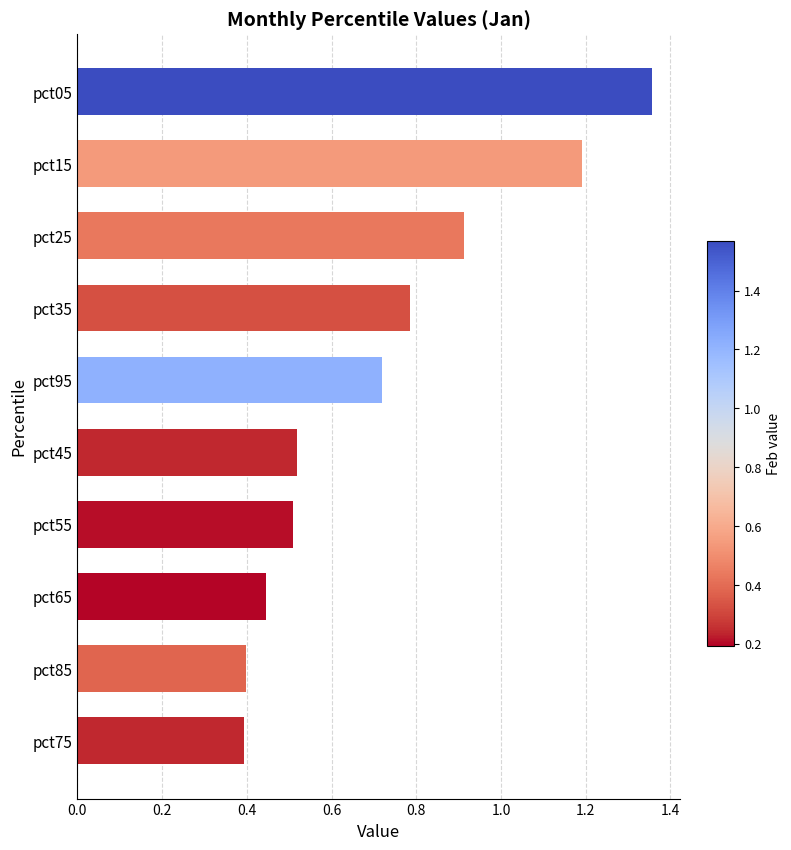

What is the change in value from pct25 to pct75?

-0.5